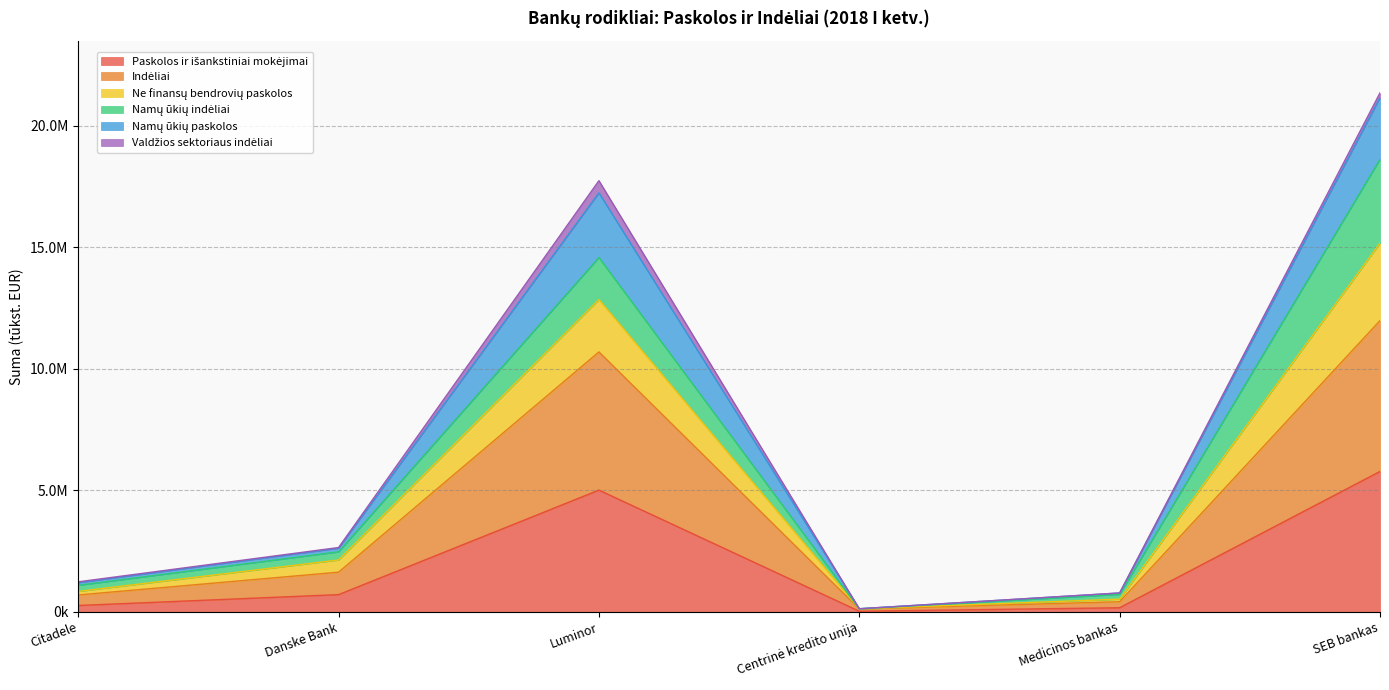

The value of Namų ūkių paskolos at Citadele is 1386023.4. True or false?

False